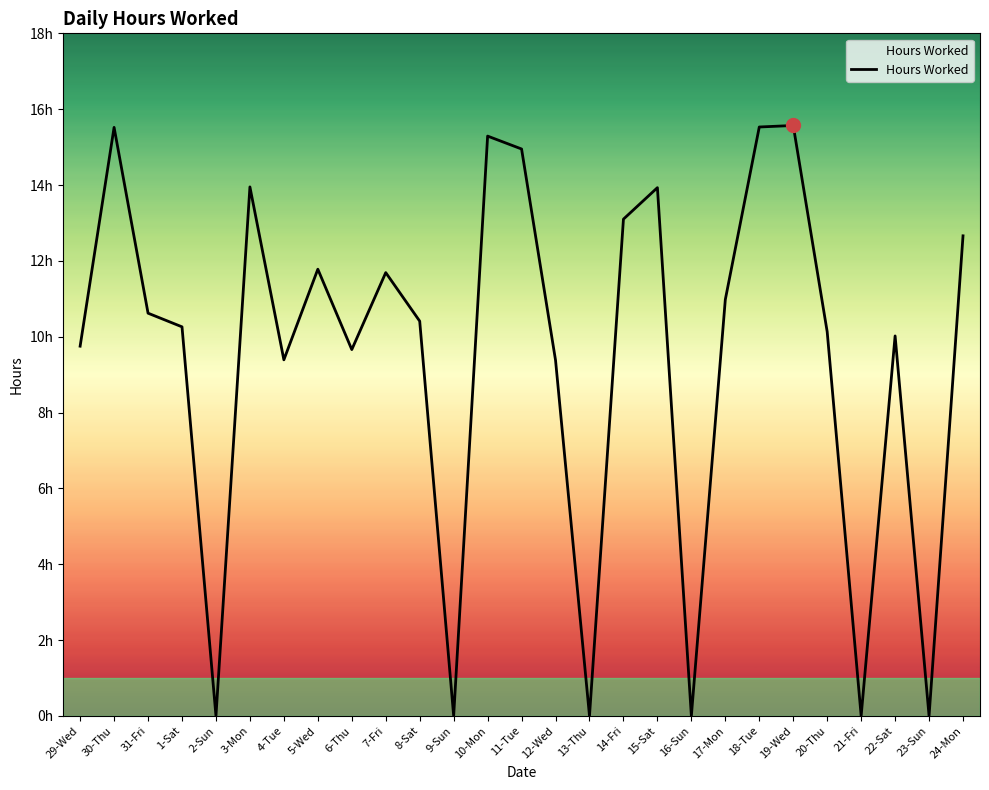

Is this an area chart (filled region under the line)?

Yes